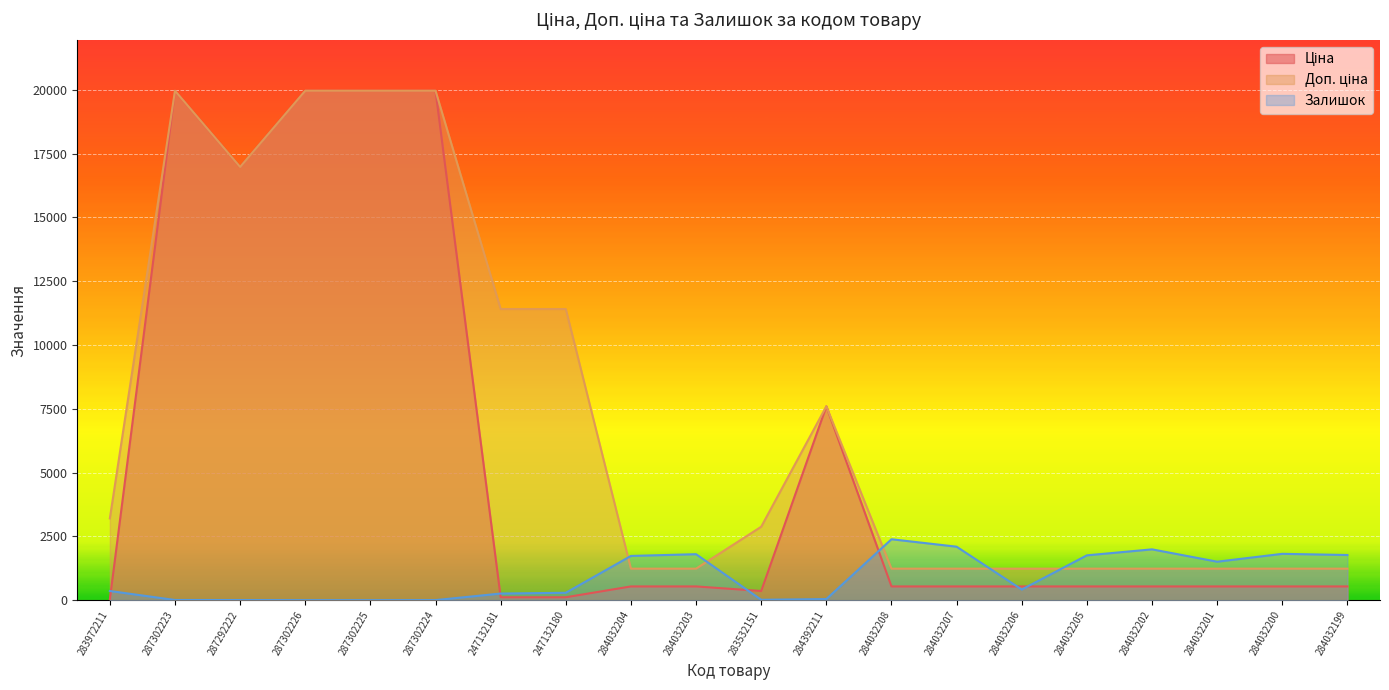

What is the difference between the Залишок values at 283532151 and 247132181?

245.0